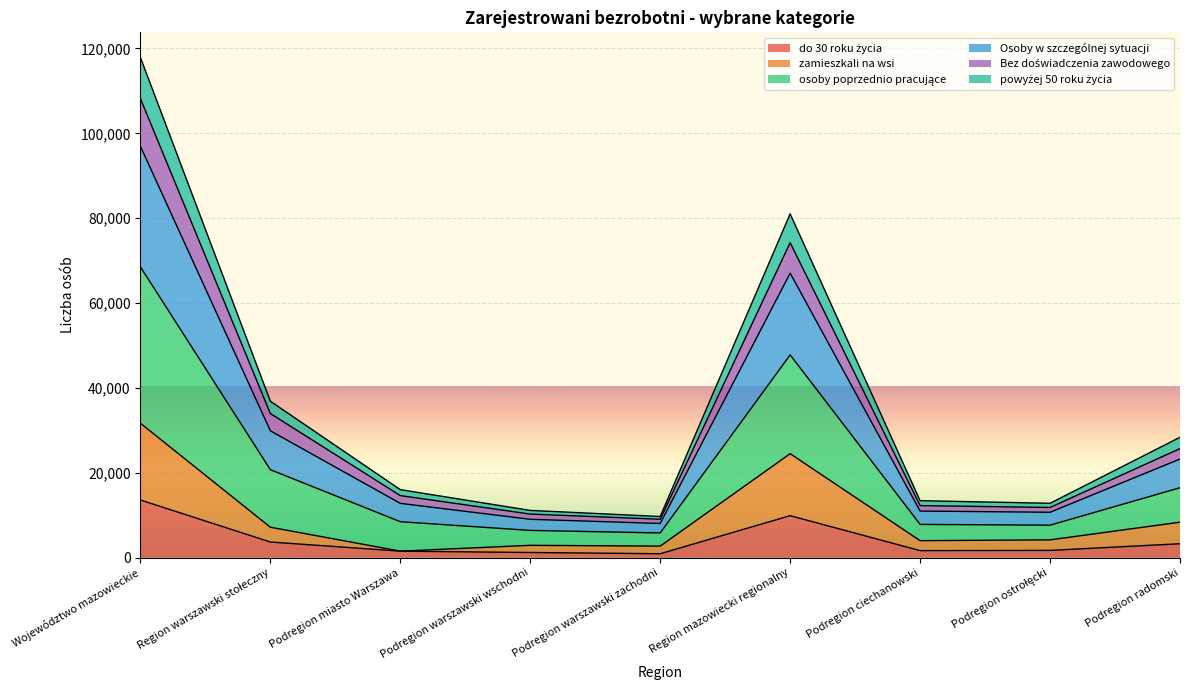

At which category does the chart reach its minimum across all series?

Podregion warszawski zachodni